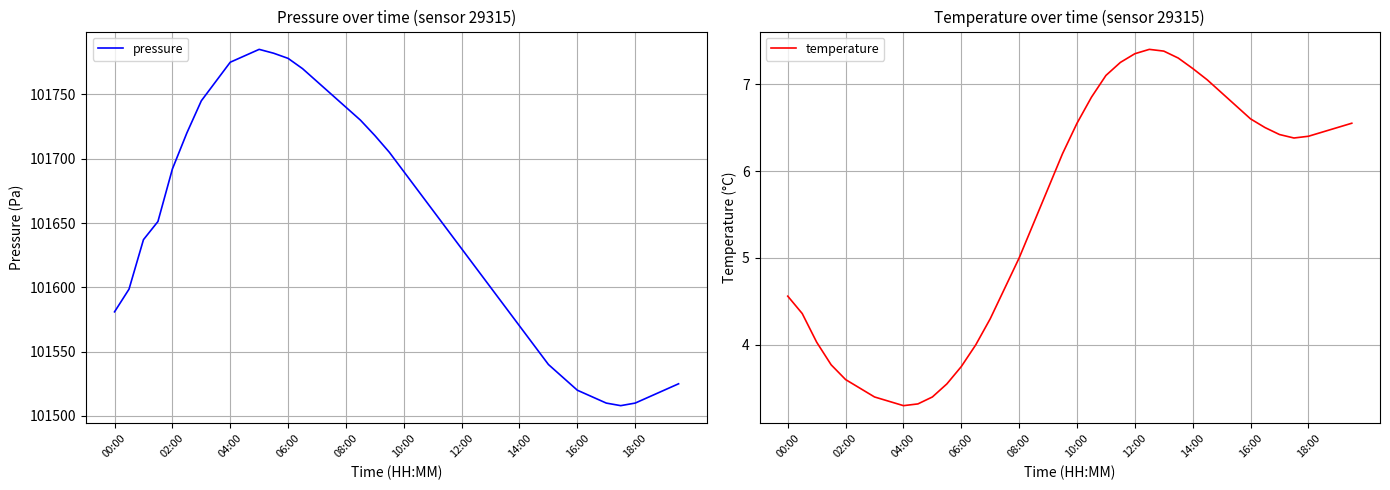

The value of pressure at 10:00 is 101690.0. True or false?

True